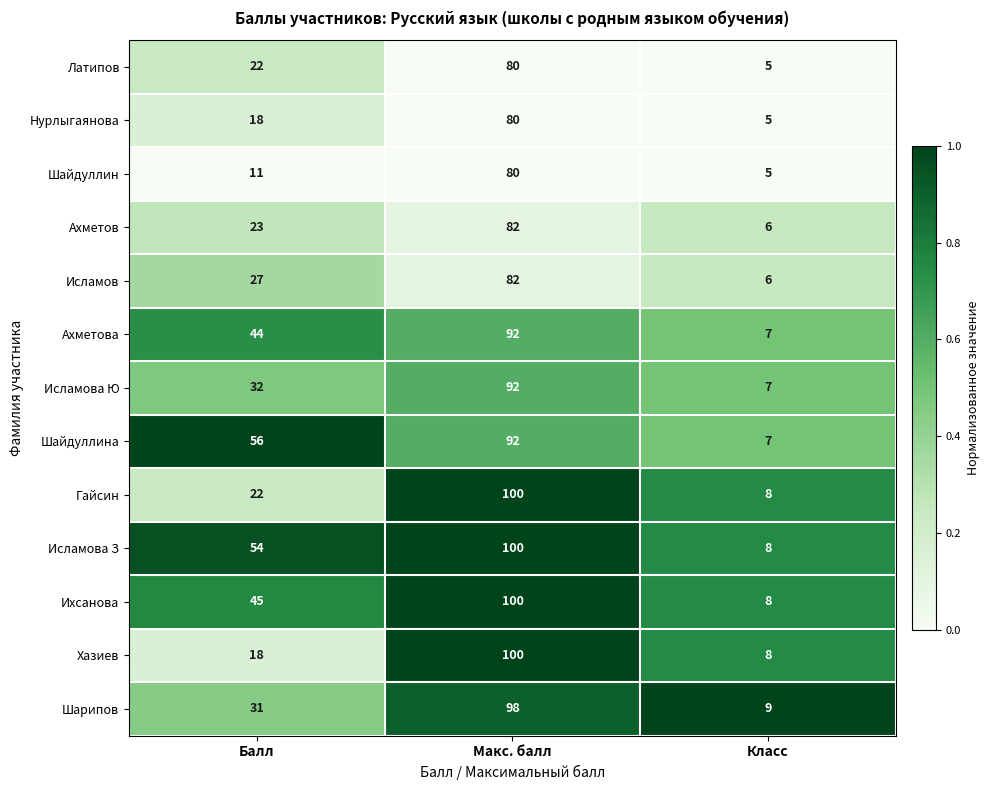

List the labels in order of Исламов value, smallest first.

Класс, Балл, Макс. балл